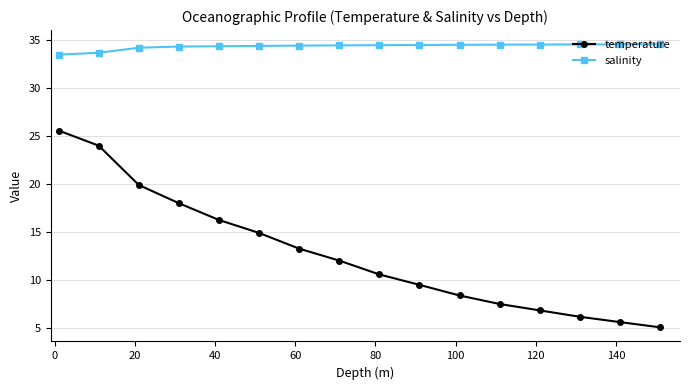

What is the smallest value displayed?

5.0